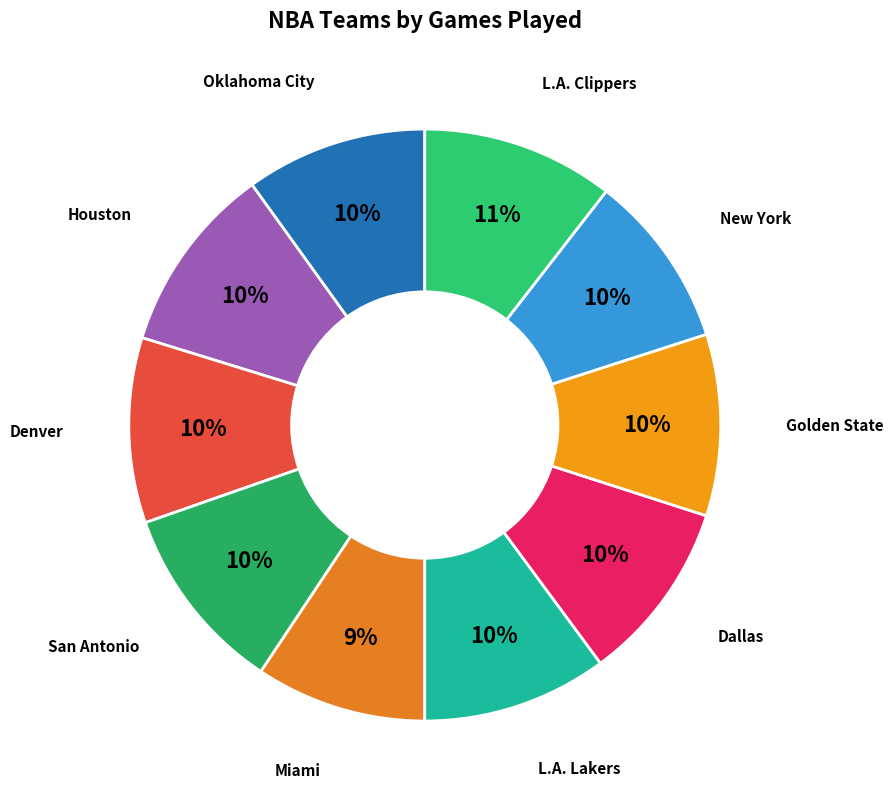

How many slices are in this pie chart?

10